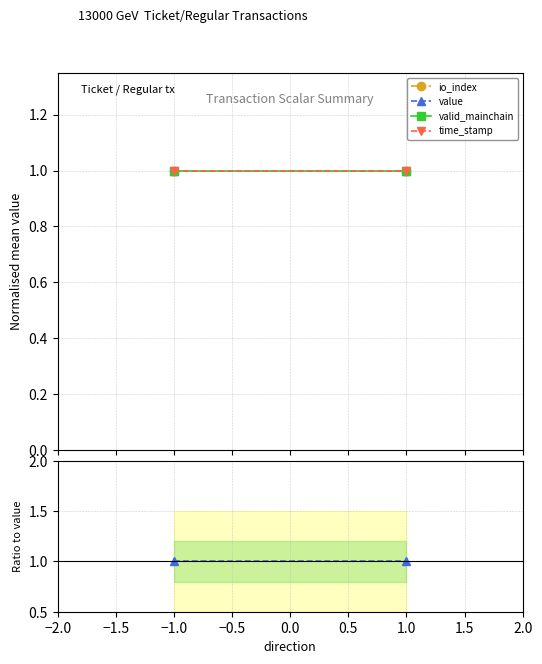

Which has a higher value, −1.0 or 1.0?

−1.0